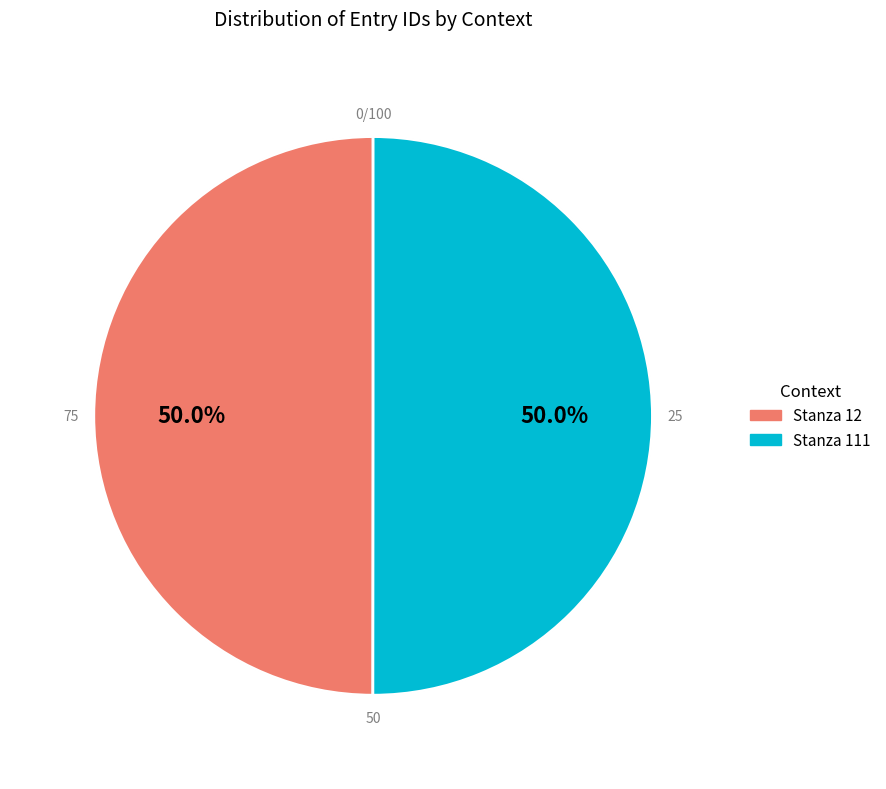

Is it true that Stanza 111 is 50% of the pie?

True